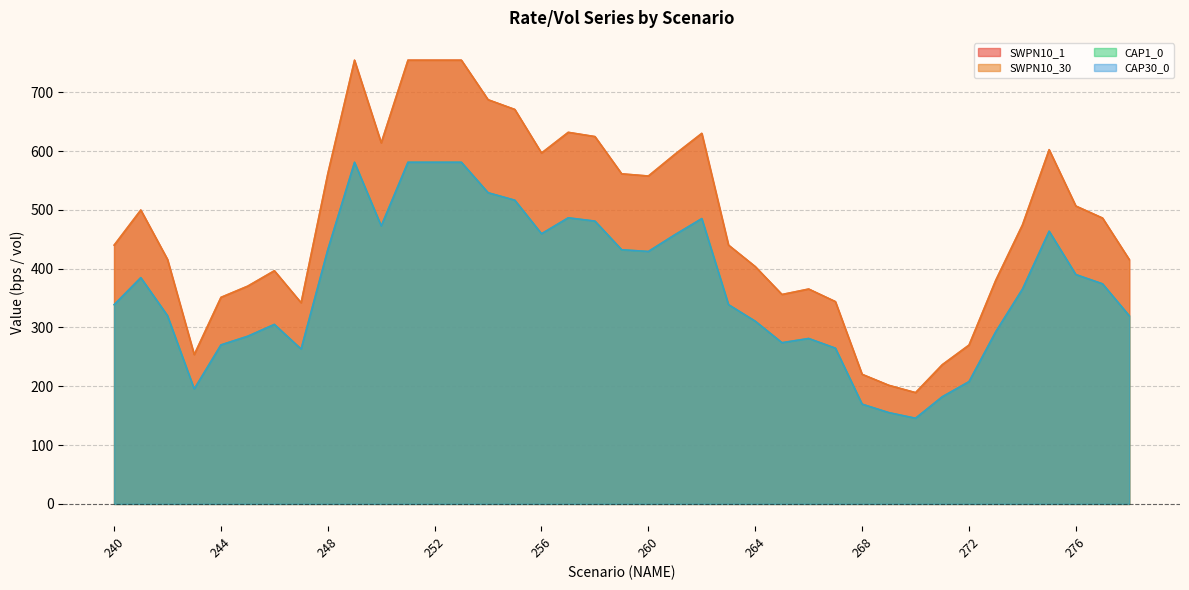

What value does the SWPN10_1 series have at 273?

380.3